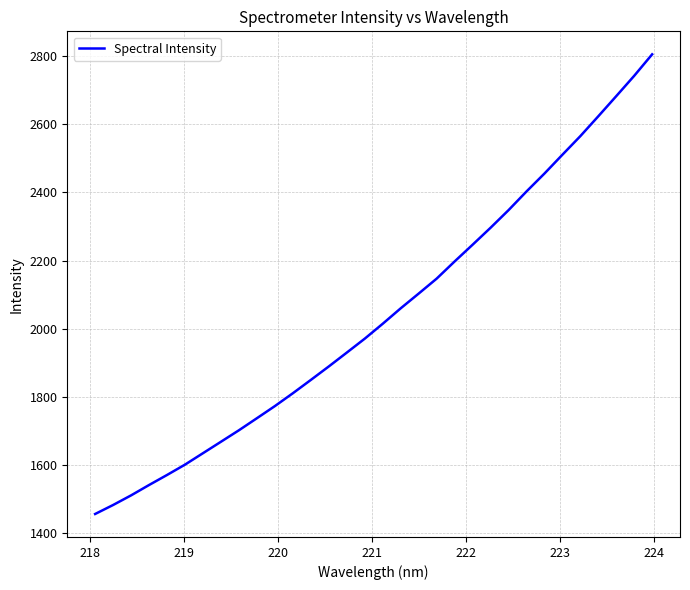

How many values exceed 2014?

16